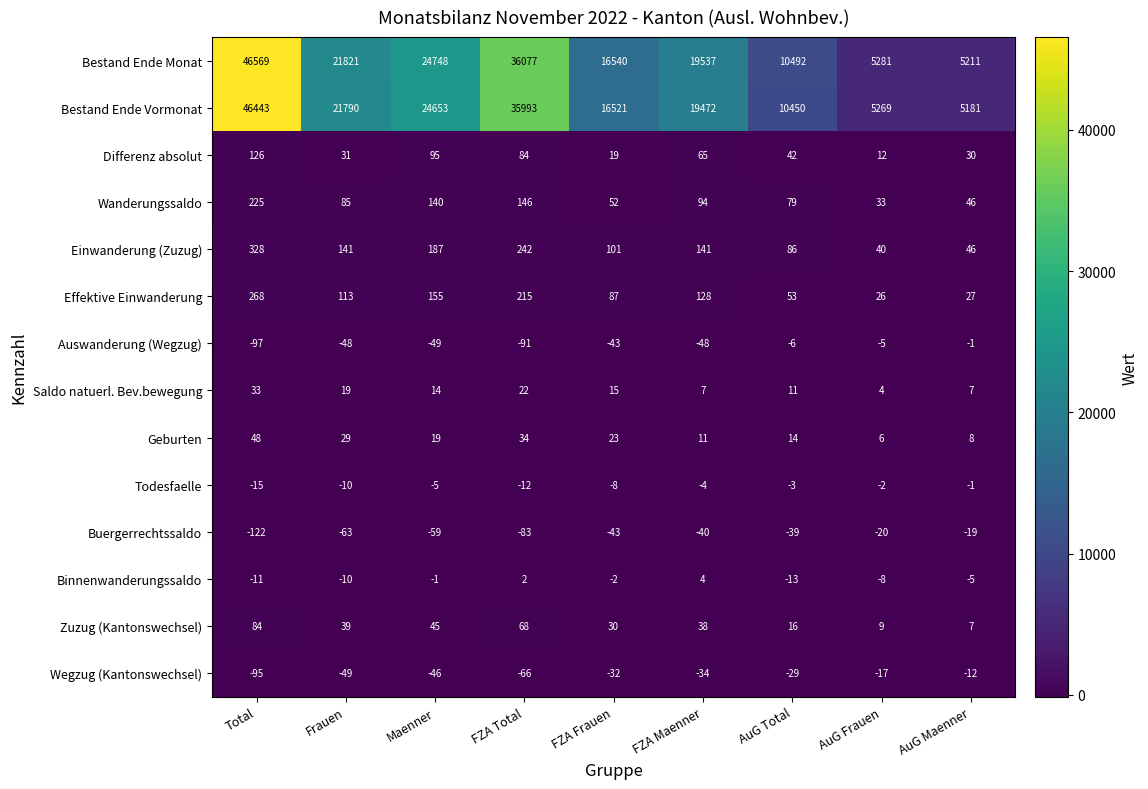

Which series has the largest total across all categories?

Bestand Ende Monat